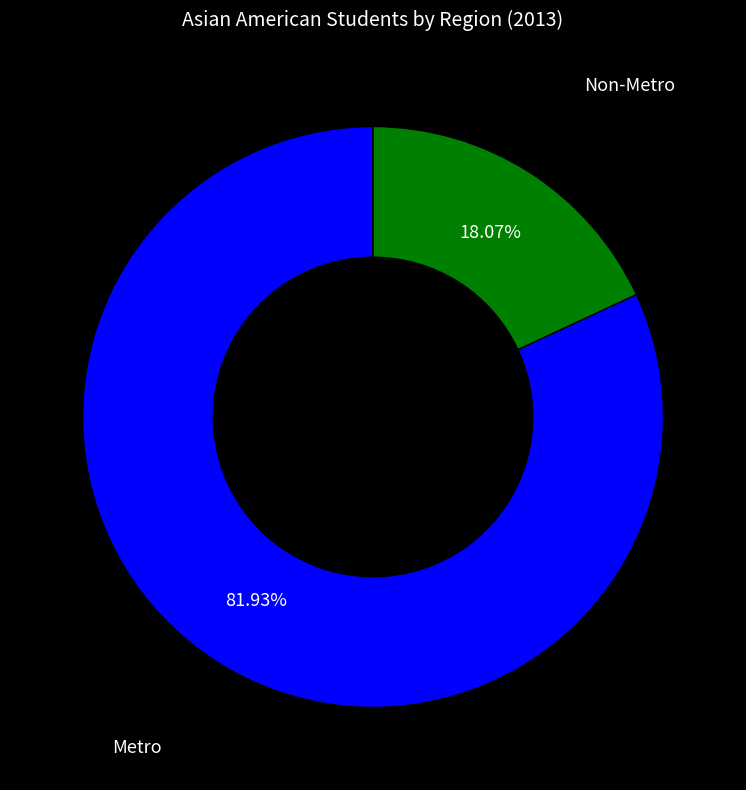

Which category has the smallest portion of the pie?

Non-Metro